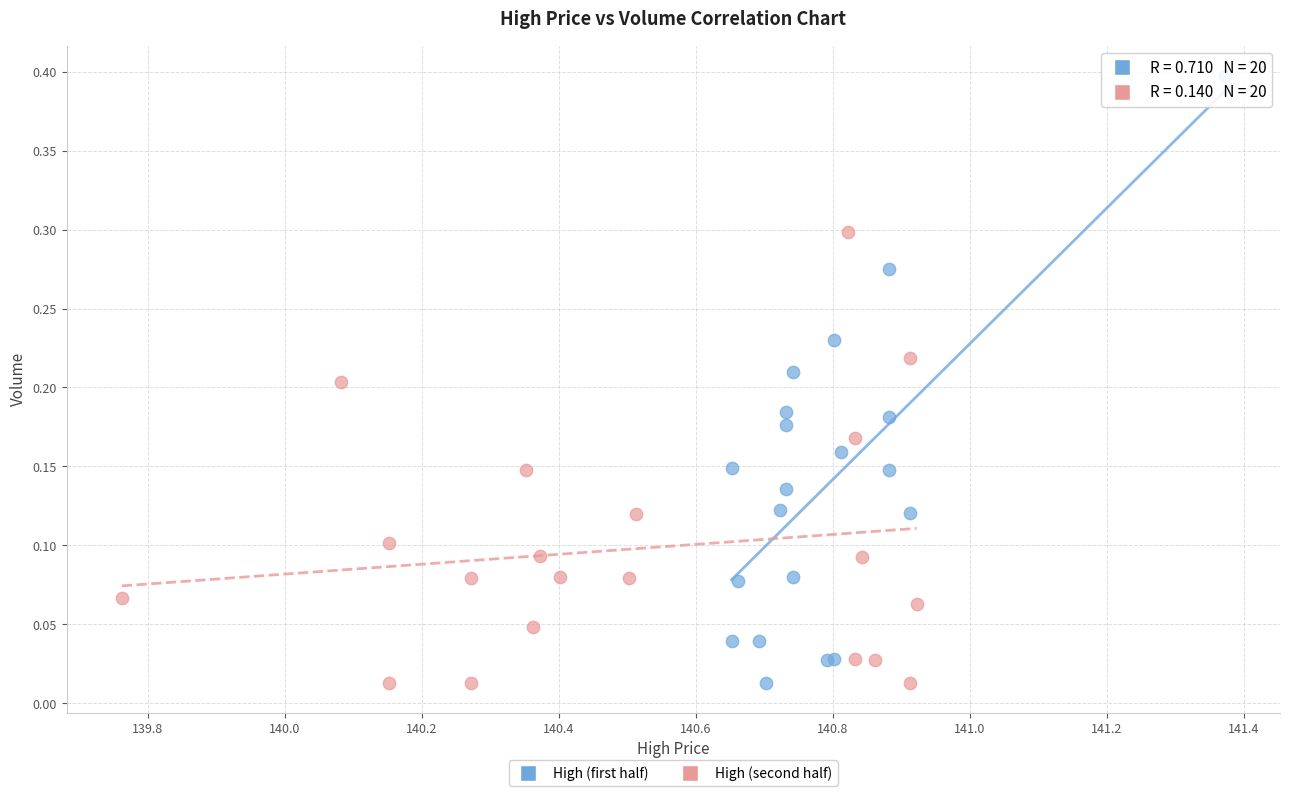

Which series has the widest spread of Y values?

High (first half)